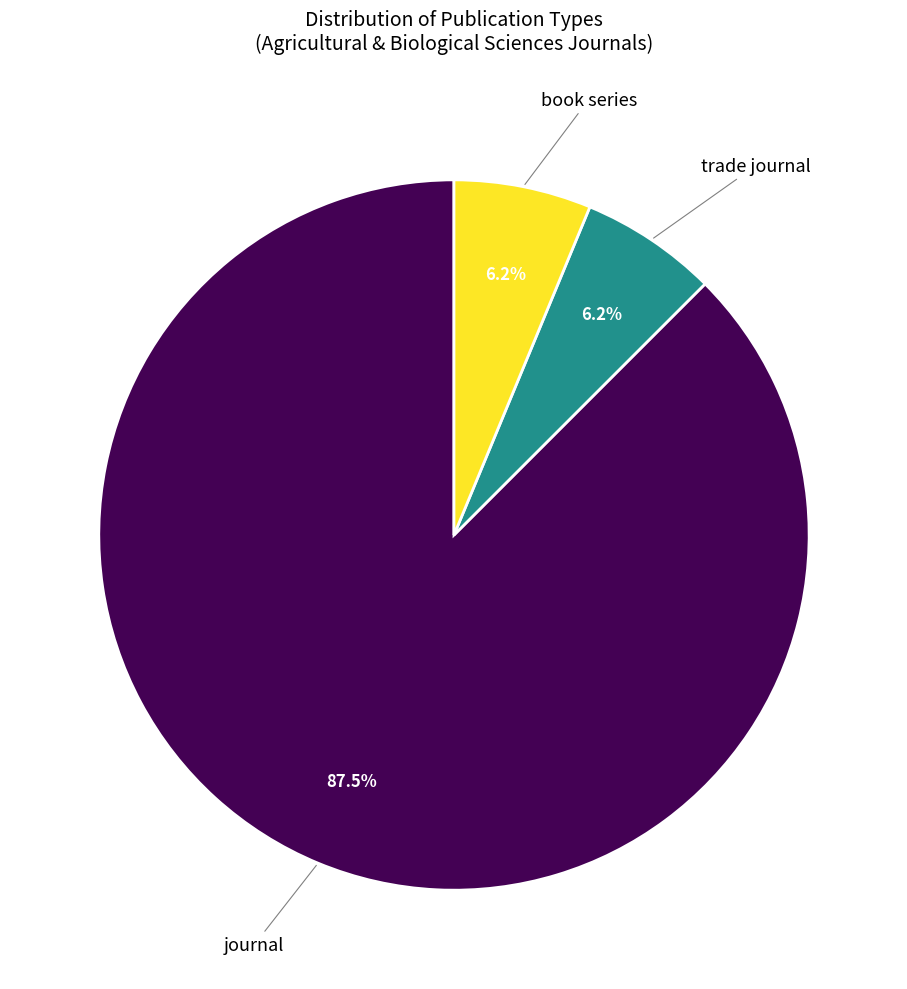

How many segments does this pie chart have?

3